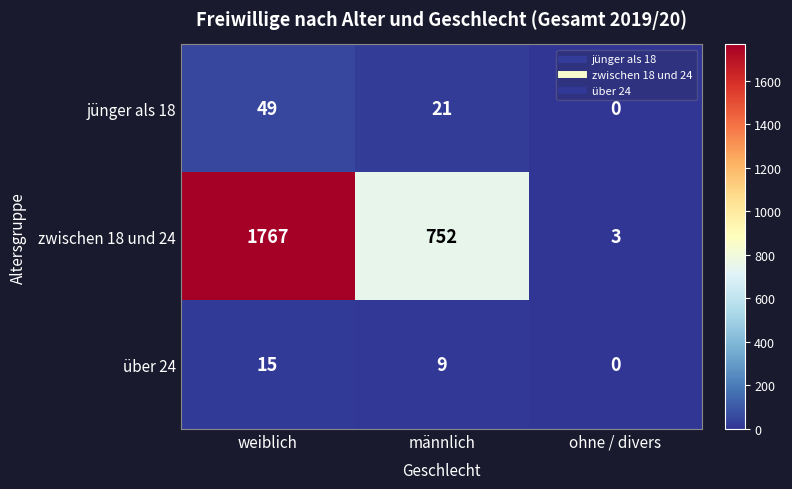

True or false: über 24 has a value of 6 at männlich.

False